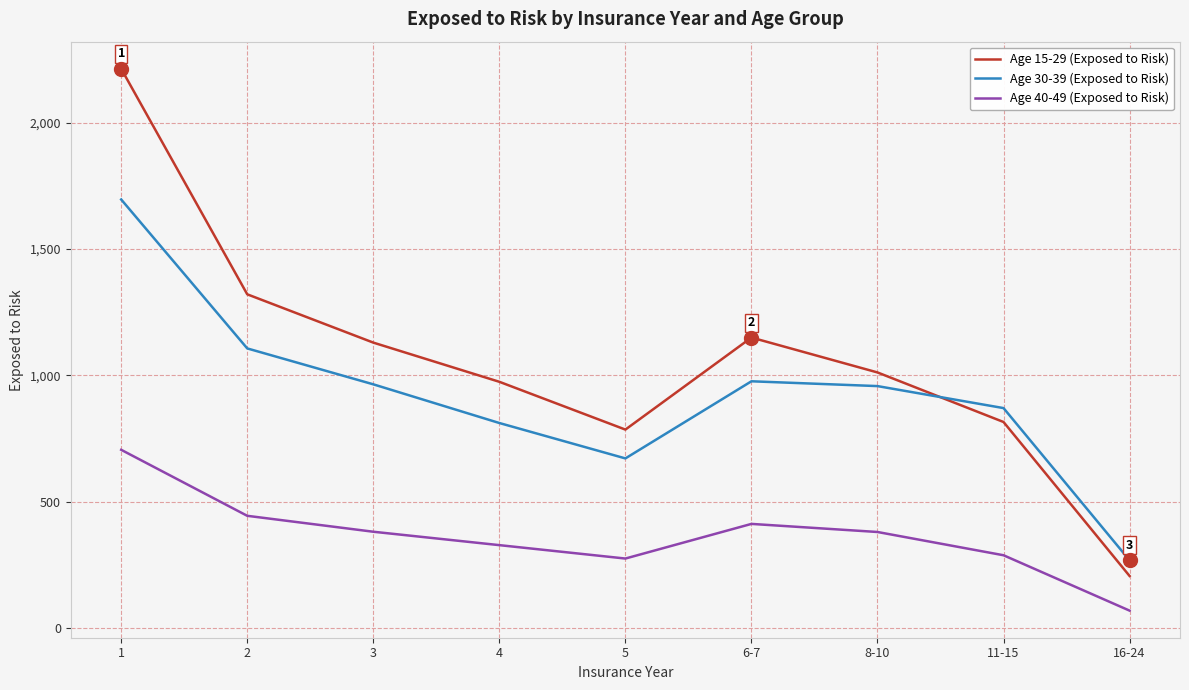

What is the difference between the second highest and minimum values in the Age 40-49 (Exposed to Risk) series?

375